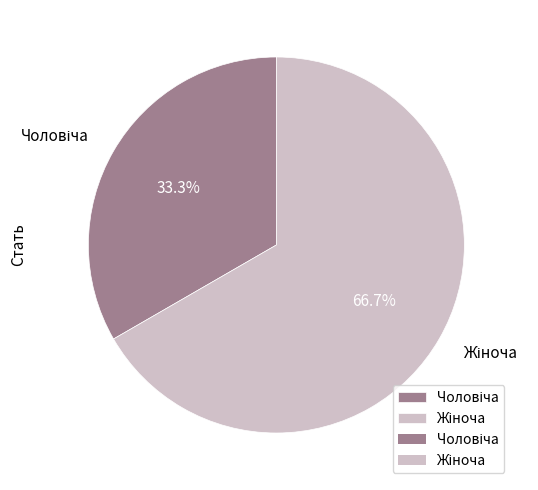

Is there a majority slice in this chart?

Yes